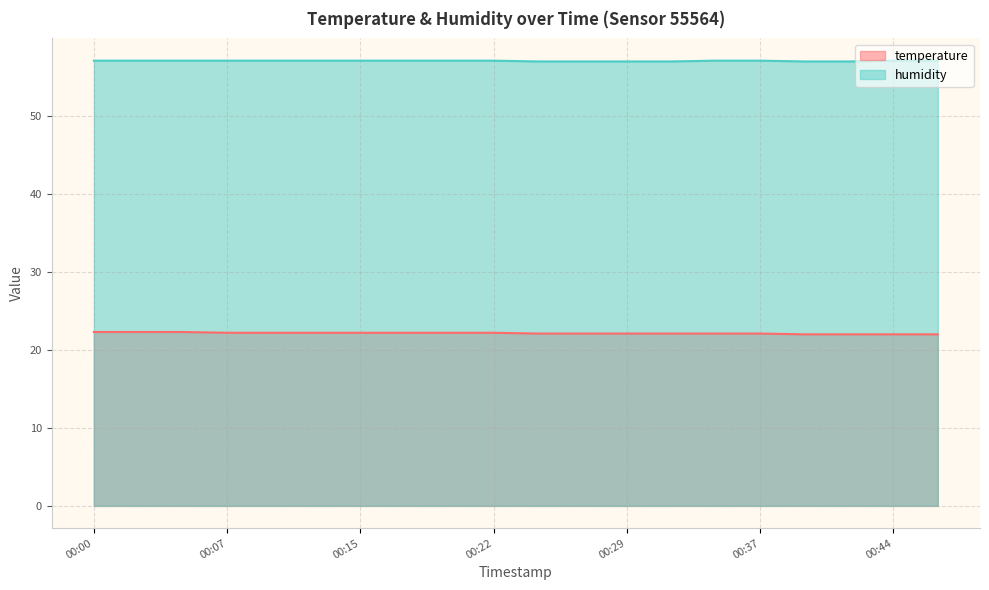

What value does the temperature series have at 00:12?

22.2